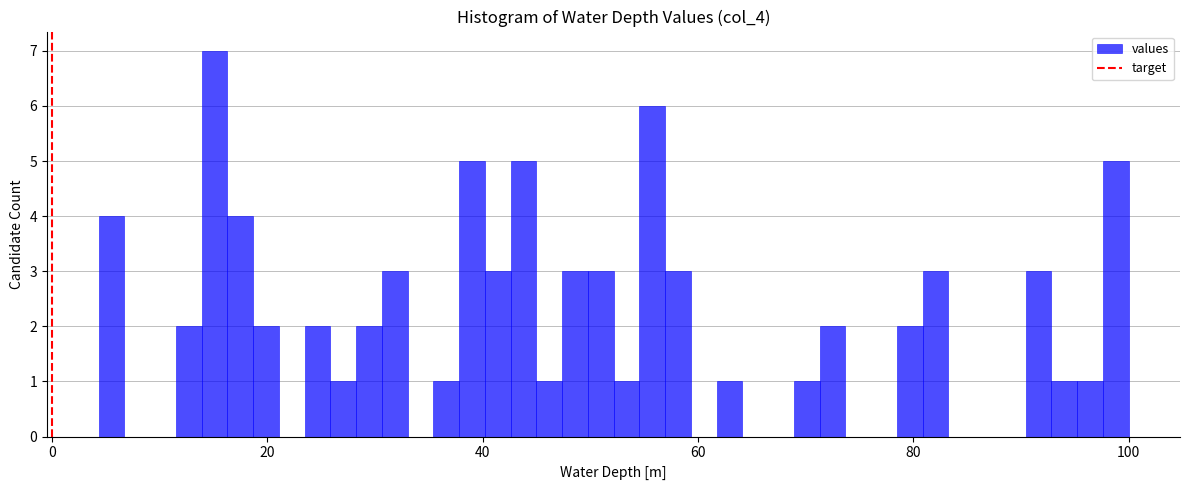

Around what value on the x-axis is the tallest bar? Give the approximate position of its centre, as read against the axis.

16